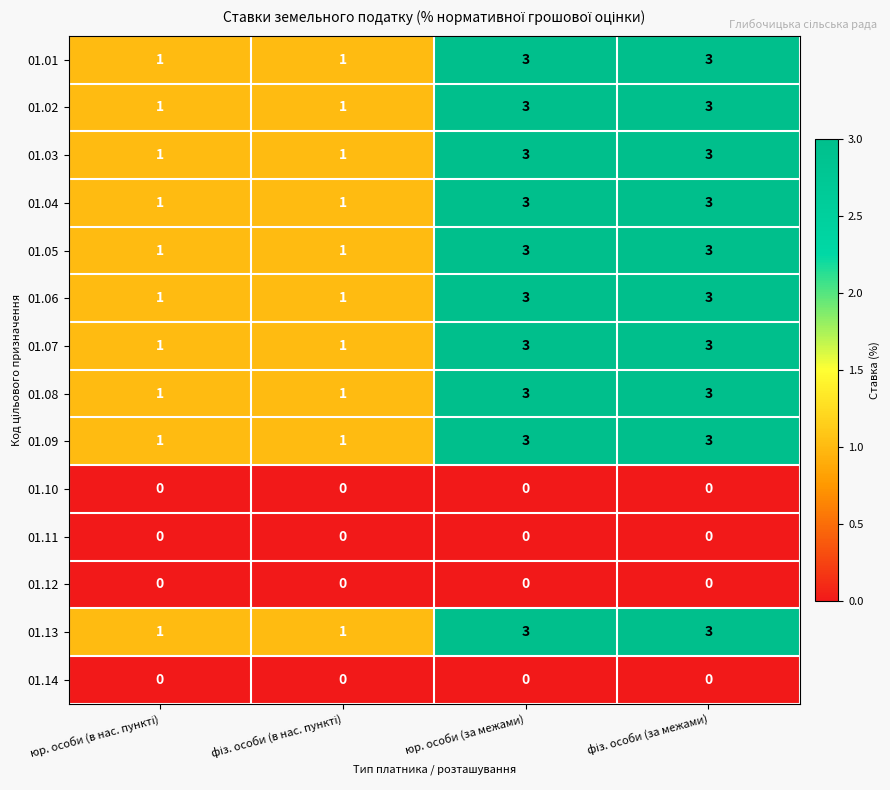

Read the 01.03 value at юр. особи (за межами).

3